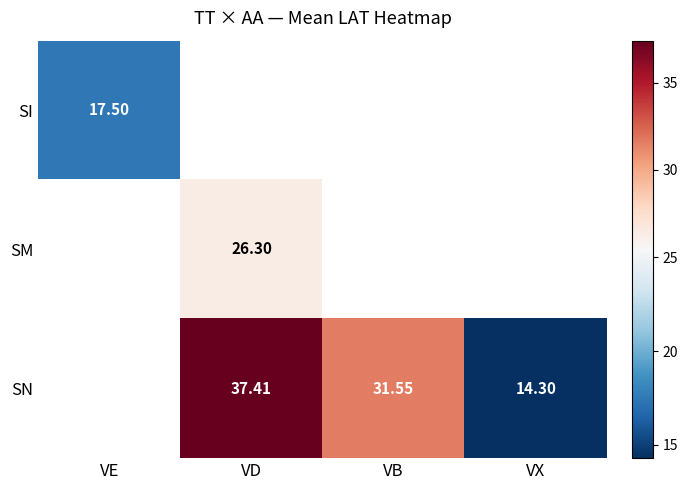

List the series in order of their peak value, lowest first.

SI, SM, SN